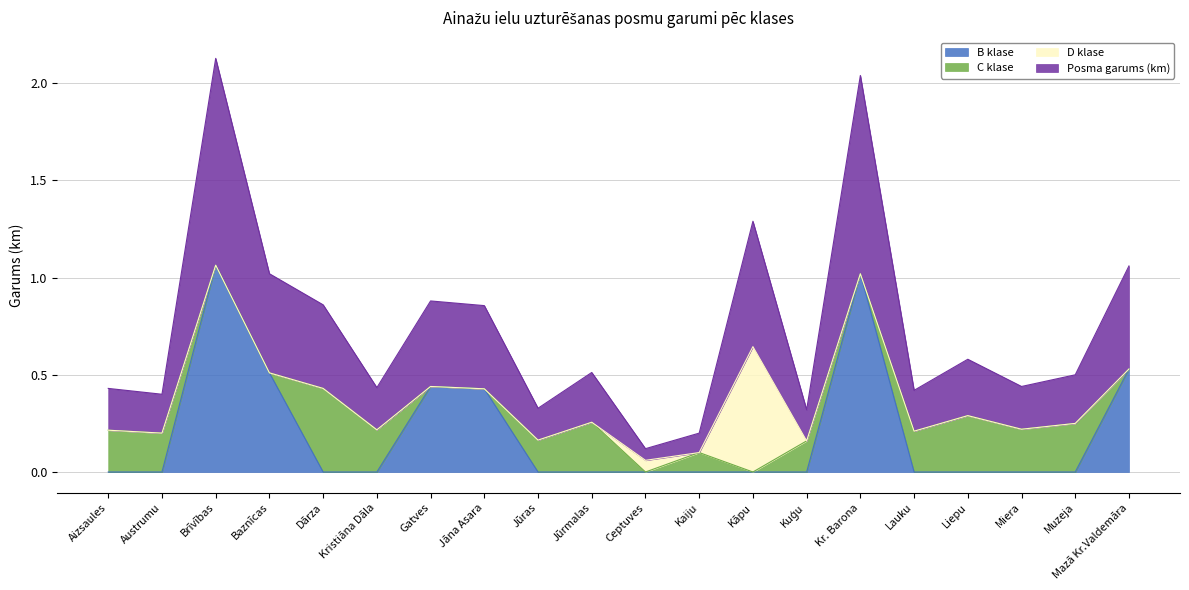

How many values in B klase are above zero?

6